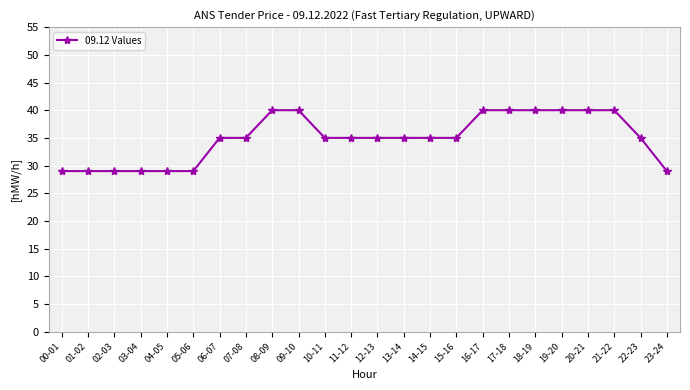

What is the label of the 3rd point from the right?

21-22